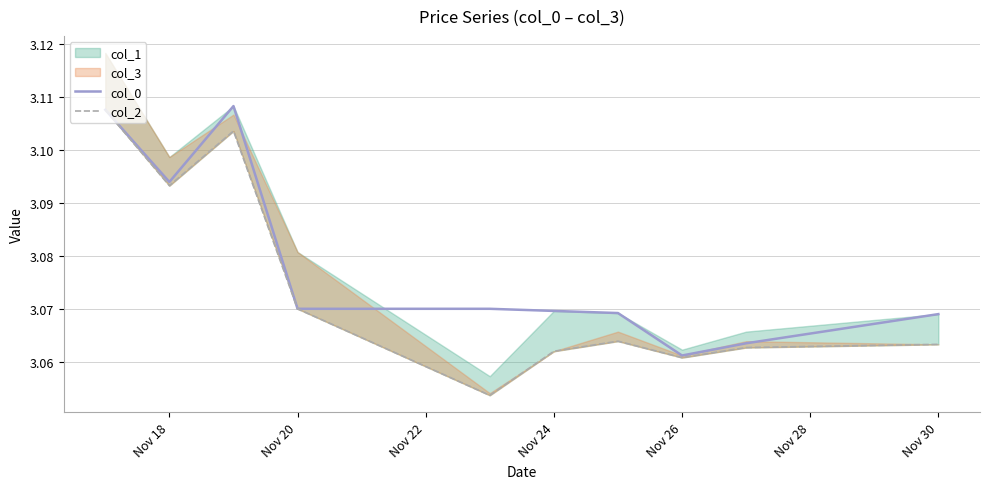

Which series has the widest spread of values?

col_2